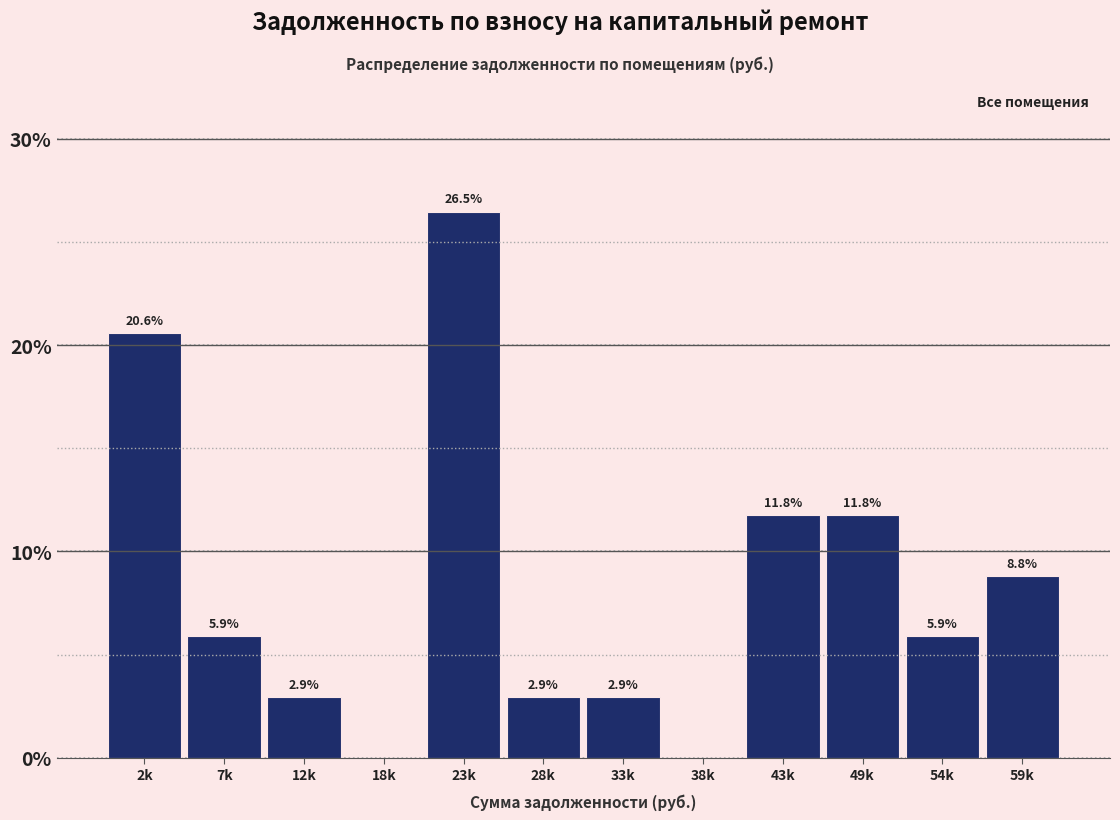

Reading left to right, extract all data points from this chart.

2k=20.6	7k=5.9	12k=2.9	18k=0.0	23k=26.5	28k=2.9	33k=2.9	38k=0.0	43k=11.8	49k=11.8	54k=5.9	59k=8.8